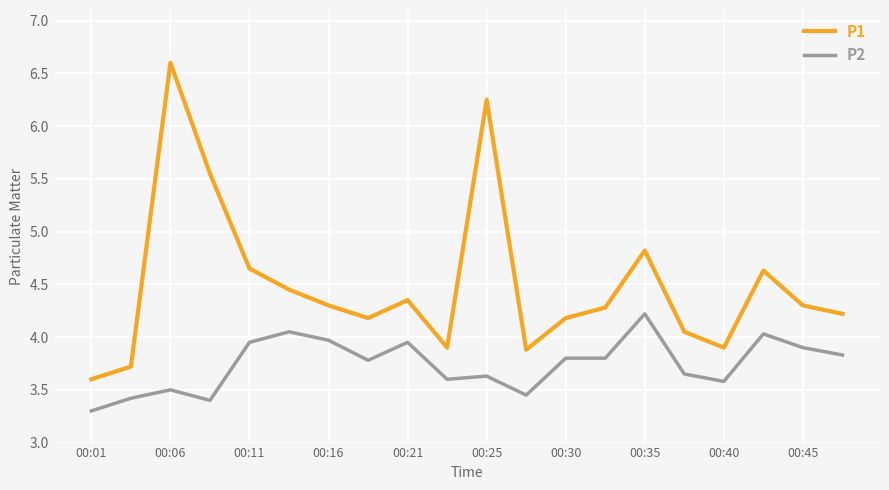

What is the difference between the maximum and minimum values in the P1 series?

3.0